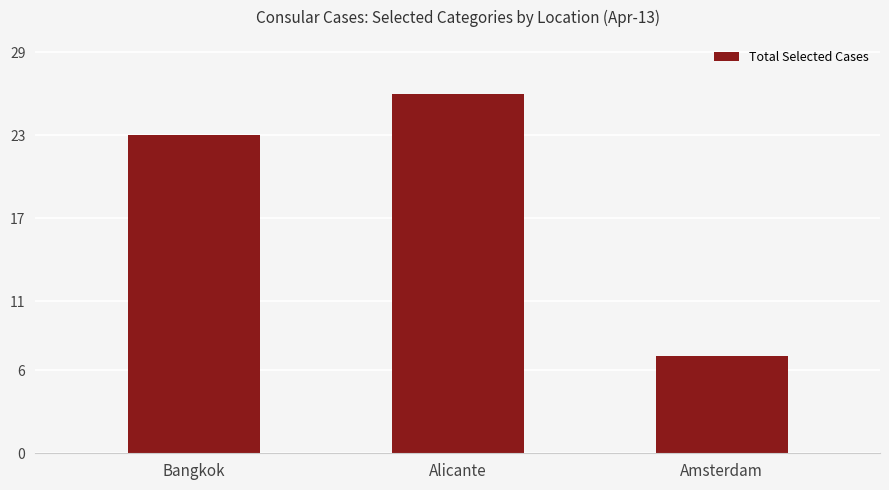

How many data points are less than 23?

1